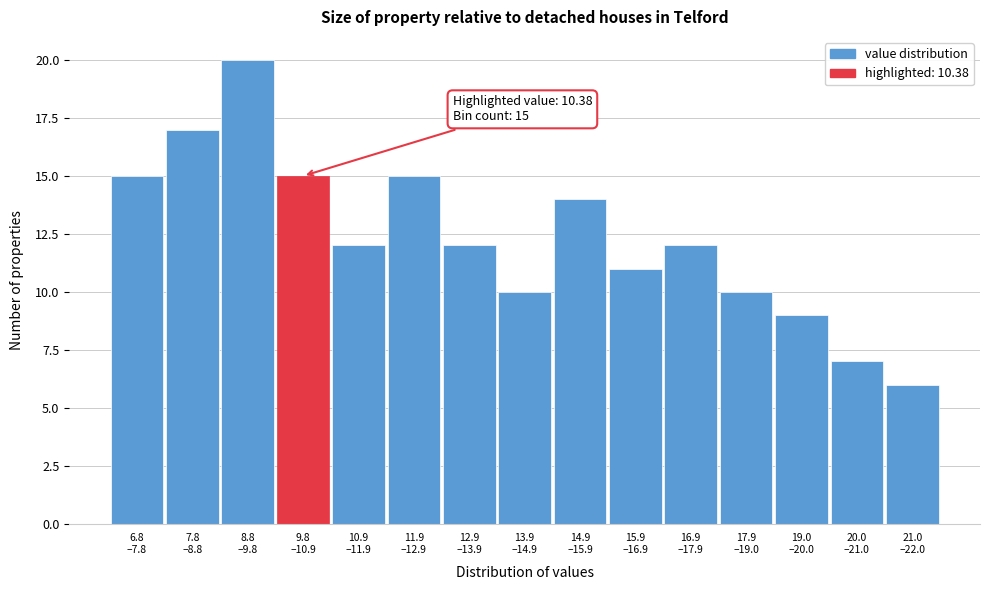

Reading left to right, what are all the values shown in this chart?

15	17	20	15	12	15	12	10	14	11	12	10	9	7	6